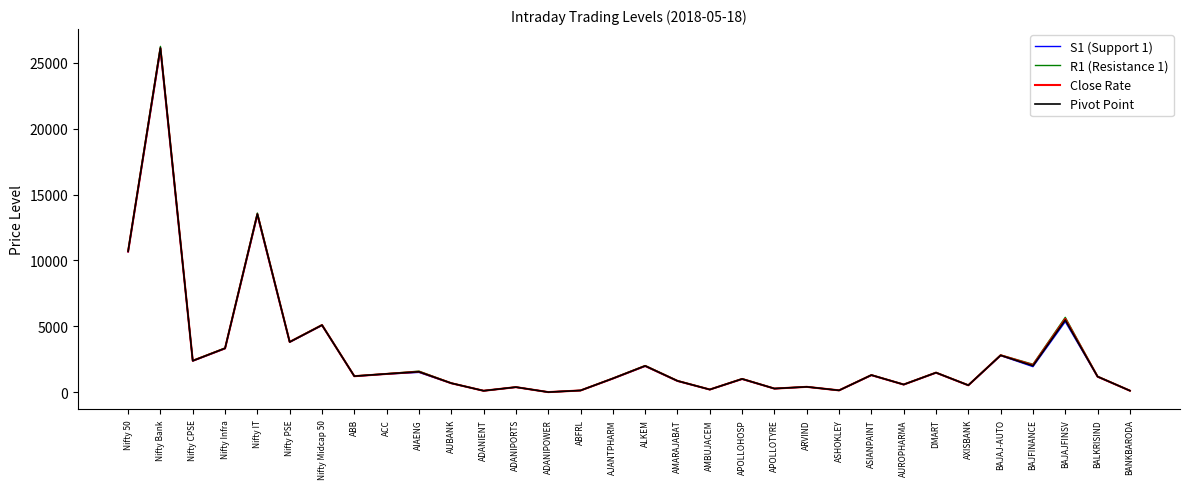

Is it true that Close Rate equals 1228.5 at ABB?

True